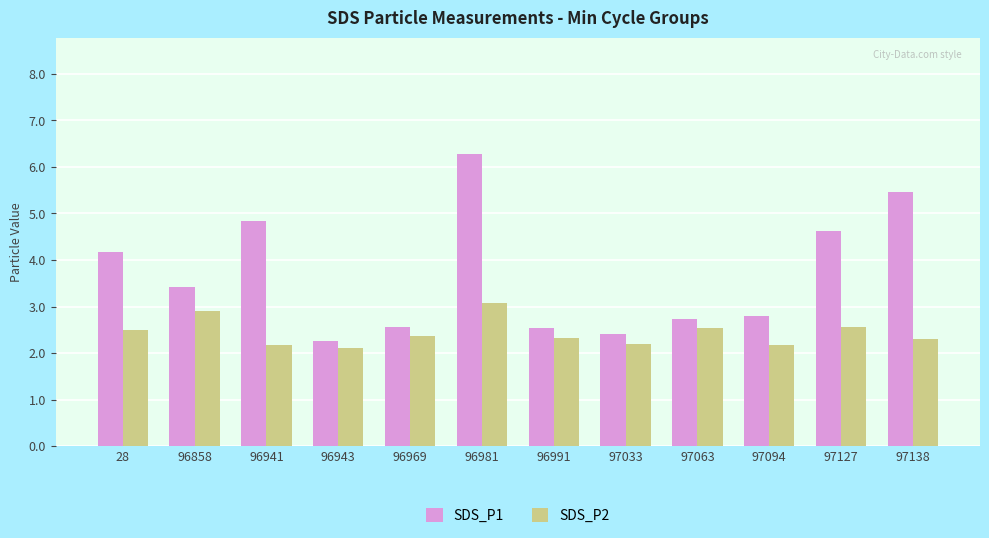

Reading left to right, transcribe all the data shown in this chart.

SDS_P1: 4.2	3.4	4.8	2.3	2.6	6.3	2.5	2.4	2.7	2.8	4.6	5.5
SDS_P2: 2.5	2.9	2.2	2.1	2.4	3.1	2.3	2.2	2.5	2.2	2.6	2.3